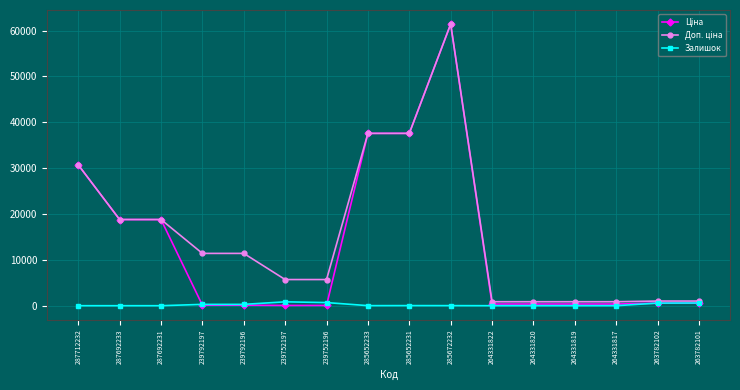

Is it true that Залишок equals 0.0 at 287692233?

True